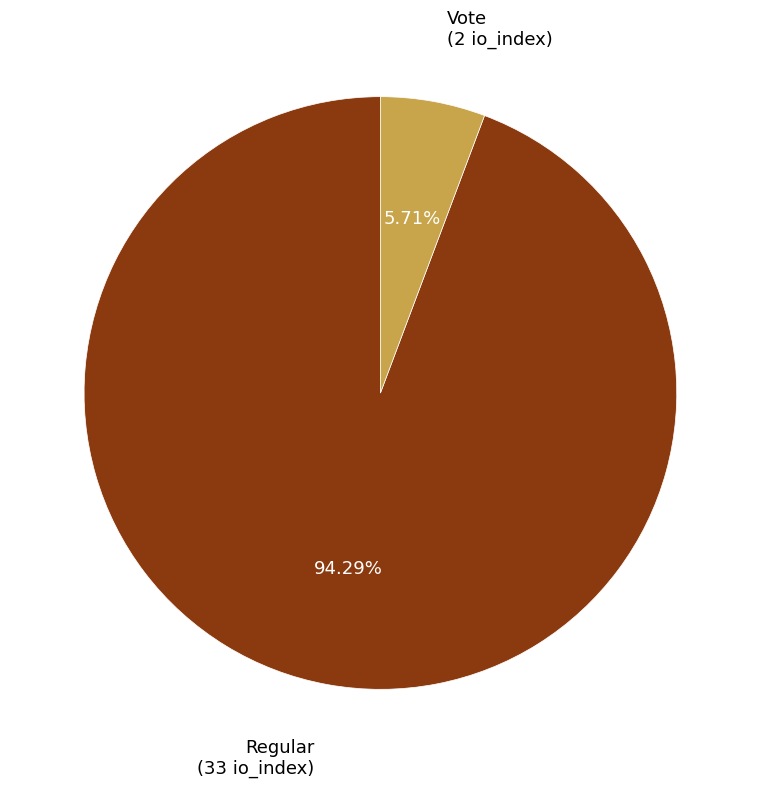

Rank the categories by value from lowest to highest.

Vote (2 io_index), Regular (33 io_index)